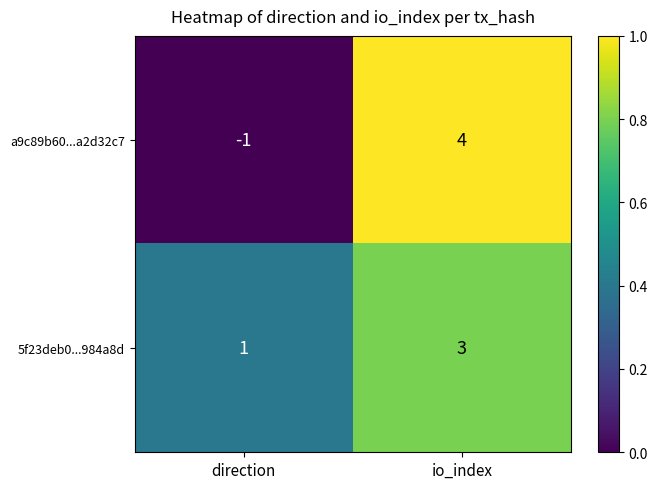

List the labels in order of 5f23deb0...984a8d value, smallest first.

direction, io_index